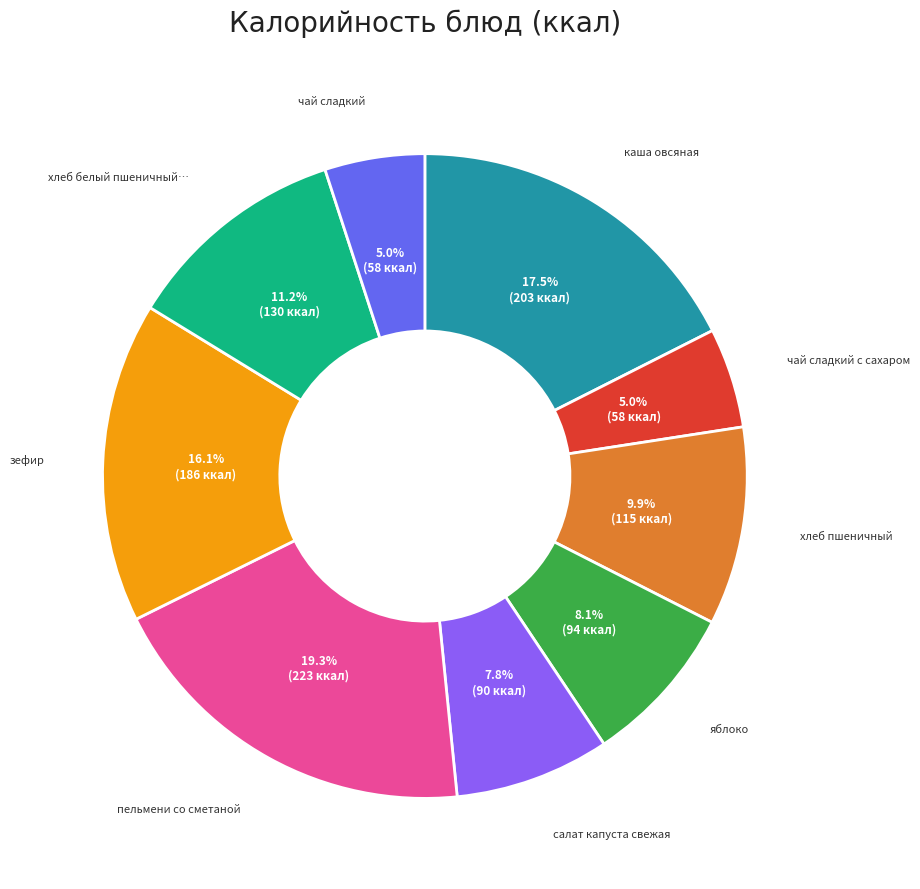

Is there any slice that represents more than half of the pie?

No